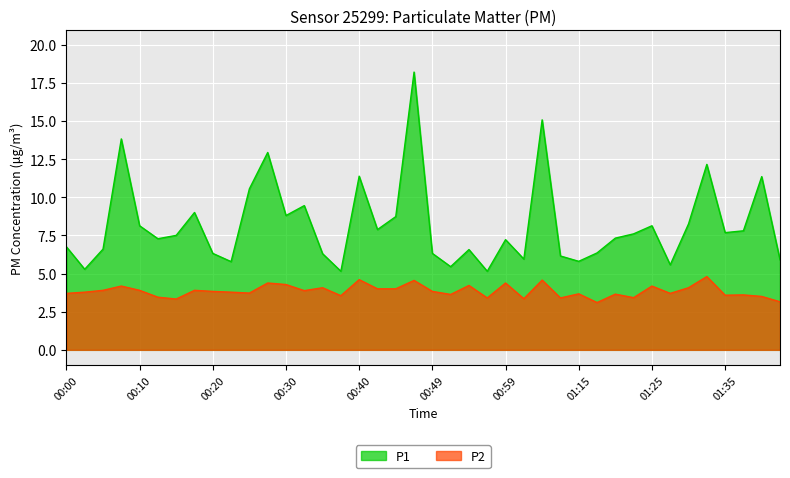

What is the difference between the P2 values at 00:02 and 00:42?

0.2